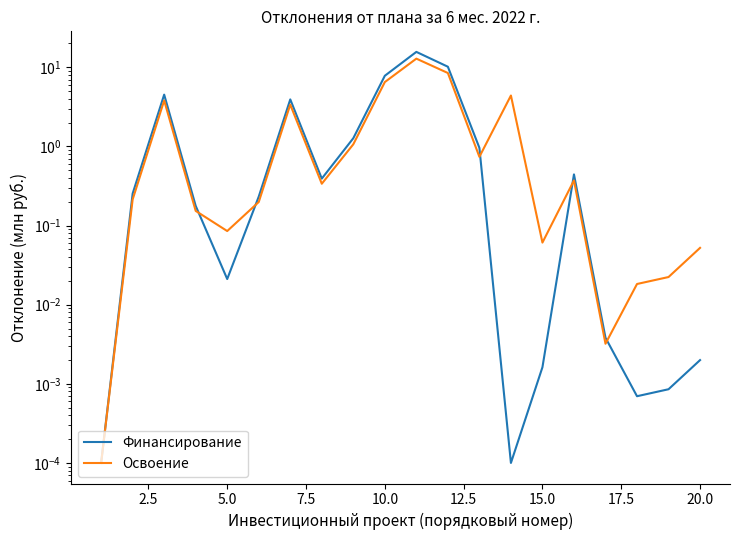

What is the greatest value displayed?

15.6